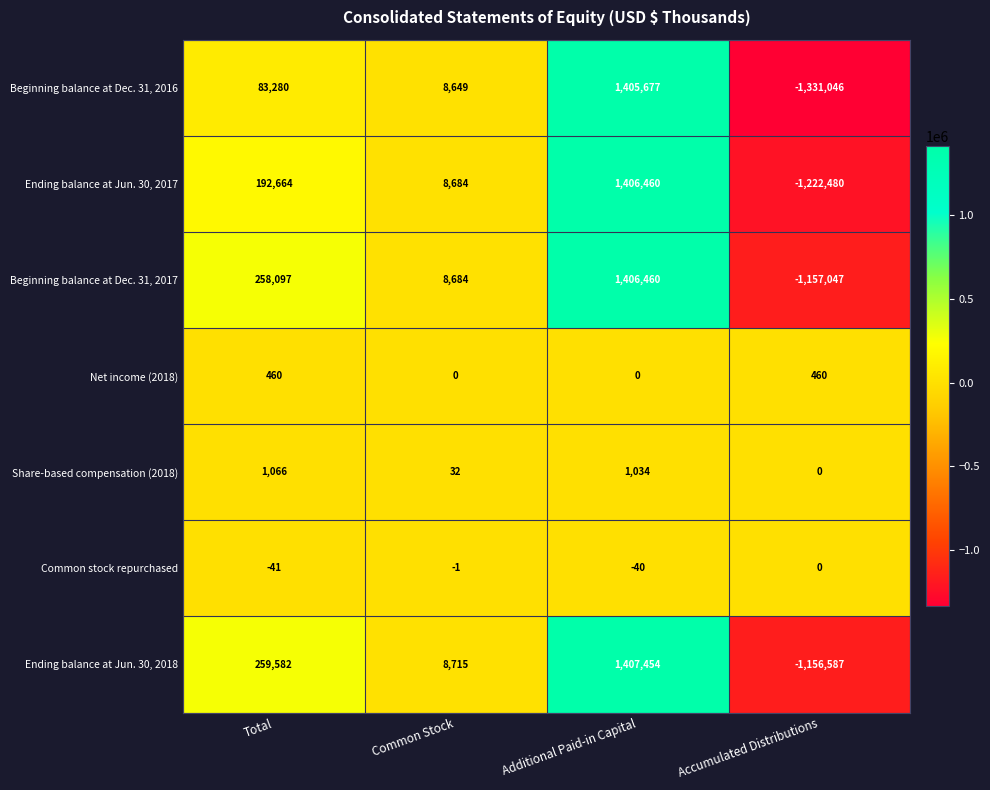

List the labels in order of Ending balance at Jun. 30, 2017 value, largest first.

Additional Paid-in Capital, Total, Common Stock, Accumulated Distributions